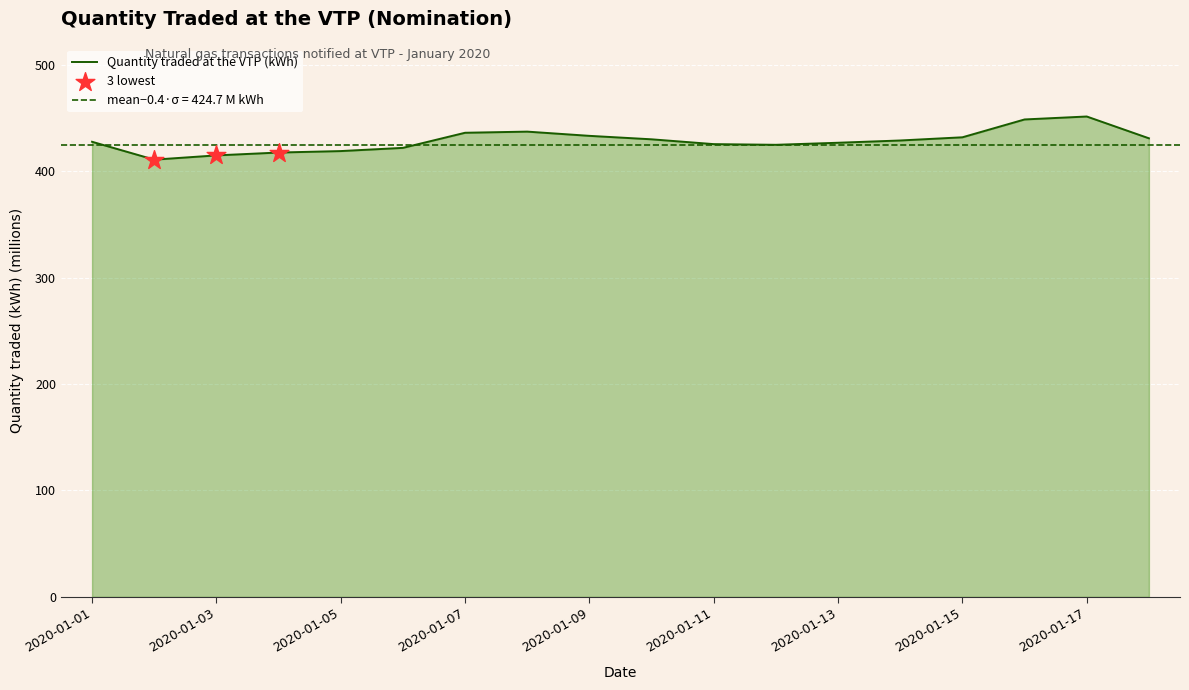

What is the change in value from 2020-01-03 to 2020-01-06?

+7.1